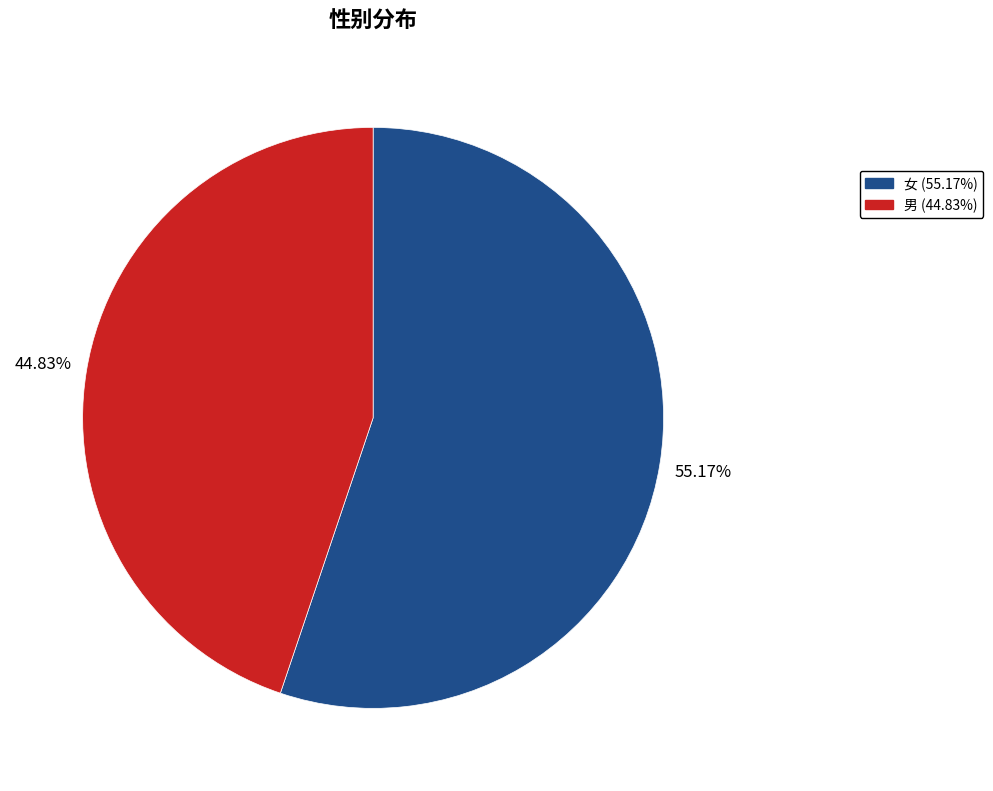

To the nearest percent, what is the difference between the 男 and 女 slice percentages?

10%